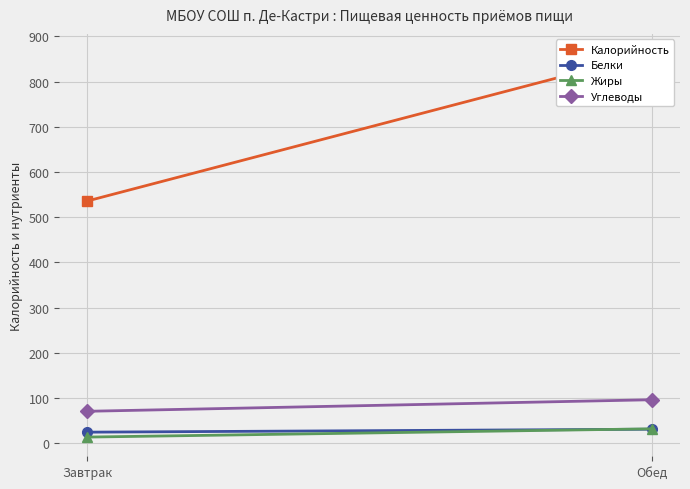

Rank the series at Завтрак from highest to lowest value.

Калорийность, Углеводы, Белки, Жиры